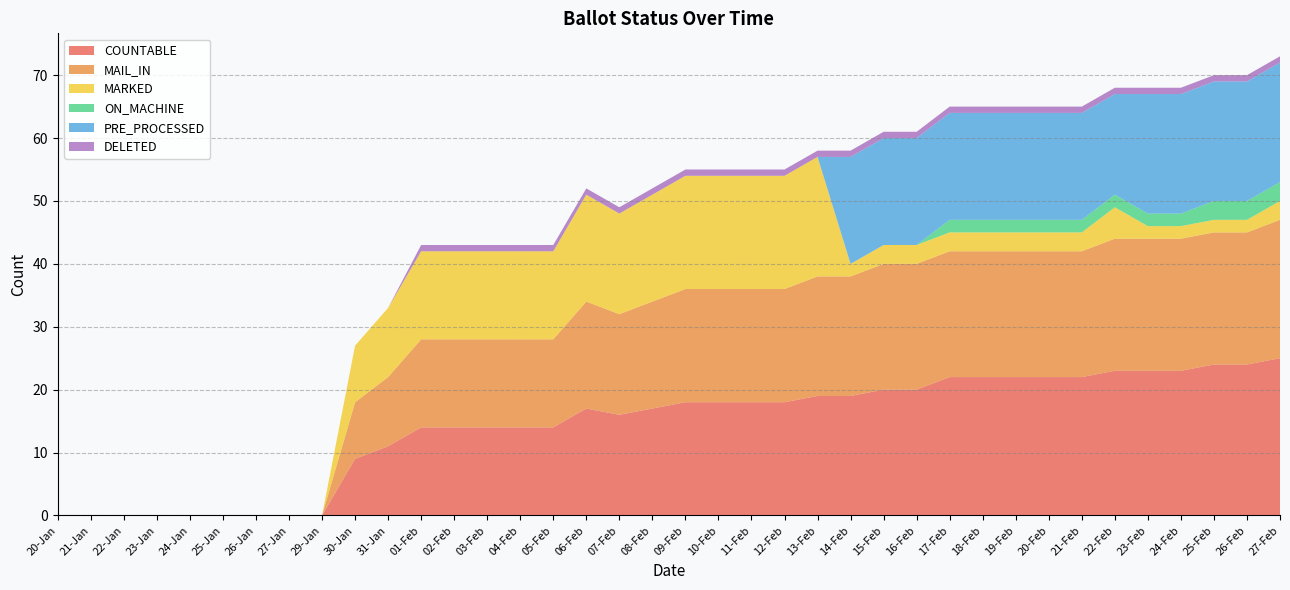

Reading left to right, what are all the values shown in this chart?

COUNTABLE: 20-Jan=0	21-Jan=0	22-Jan=0	23-Jan=0	24-Jan=0	25-Jan=0	26-Jan=0	27-Jan=0	29-Jan=0	30-Jan=9	31-Jan=11	01-Feb=14	02-Feb=14	03-Feb=14	04-Feb=14	05-Feb=14	06-Feb=17	07-Feb=16	08-Feb=17	09-Feb=18	10-Feb=18	11-Feb=18	12-Feb=18	13-Feb=19	14-Feb=19	15-Feb=20	16-Feb=20	17-Feb=22	18-Feb=22	19-Feb=22	20-Feb=22	21-Feb=22	22-Feb=23	23-Feb=23	24-Feb=23	25-Feb=24	26-Feb=24	27-Feb=25
MAIL_IN: 20-Jan=0	21-Jan=0	22-Jan=0	23-Jan=0	24-Jan=0	25-Jan=0	26-Jan=0	27-Jan=0	29-Jan=0	30-Jan=9	31-Jan=11	01-Feb=14	02-Feb=14	03-Feb=14	04-Feb=14	05-Feb=14	06-Feb=17	07-Feb=16	08-Feb=17	09-Feb=18	10-Feb=18	11-Feb=18	12-Feb=18	13-Feb=19	14-Feb=19	15-Feb=20	16-Feb=20	17-Feb=20	18-Feb=20	19-Feb=20	20-Feb=20	21-Feb=20	22-Feb=21	23-Feb=21	24-Feb=21	25-Feb=21	26-Feb=21	27-Feb=22
MARKED: 20-Jan=0	21-Jan=0	22-Jan=0	23-Jan=0	24-Jan=0	25-Jan=0	26-Jan=0	27-Jan=0	29-Jan=0	30-Jan=9	31-Jan=11	01-Feb=14	02-Feb=14	03-Feb=14	04-Feb=14	05-Feb=14	06-Feb=17	07-Feb=16	08-Feb=17	09-Feb=18	10-Feb=18	11-Feb=18	12-Feb=18	13-Feb=19	14-Feb=2	15-Feb=3	16-Feb=3	17-Feb=3	18-Feb=3	19-Feb=3	20-Feb=3	21-Feb=3	22-Feb=5	23-Feb=2	24-Feb=2	25-Feb=2	26-Feb=2	27-Feb=3
ON_MACHINE: 20-Jan=0	21-Jan=0	22-Jan=0	23-Jan=0	24-Jan=0	25-Jan=0	26-Jan=0	27-Jan=0	29-Jan=0	30-Jan=0	31-Jan=0	01-Feb=0	02-Feb=0	03-Feb=0	04-Feb=0	05-Feb=0	06-Feb=0	07-Feb=0	08-Feb=0	09-Feb=0	10-Feb=0	11-Feb=0	12-Feb=0	13-Feb=0	14-Feb=0	15-Feb=0	16-Feb=0	17-Feb=2	18-Feb=2	19-Feb=2	20-Feb=2	21-Feb=2	22-Feb=2	23-Feb=2	24-Feb=2	25-Feb=3	26-Feb=3	27-Feb=3
PRE_PROCESSED: 20-Jan=0	21-Jan=0	22-Jan=0	23-Jan=0	24-Jan=0	25-Jan=0	26-Jan=0	27-Jan=0	29-Jan=0	30-Jan=0	31-Jan=0	01-Feb=0	02-Feb=0	03-Feb=0	04-Feb=0	05-Feb=0	06-Feb=0	07-Feb=0	08-Feb=0	09-Feb=0	10-Feb=0	11-Feb=0	12-Feb=0	13-Feb=0	14-Feb=17	15-Feb=17	16-Feb=17	17-Feb=17	18-Feb=17	19-Feb=17	20-Feb=17	21-Feb=17	22-Feb=16	23-Feb=19	24-Feb=19	25-Feb=19	26-Feb=19	27-Feb=19
DELETED: 20-Jan=0	21-Jan=0	22-Jan=0	23-Jan=0	24-Jan=0	25-Jan=0	26-Jan=0	27-Jan=0	29-Jan=0	30-Jan=0	31-Jan=0	01-Feb=1	02-Feb=1	03-Feb=1	04-Feb=1	05-Feb=1	06-Feb=1	07-Feb=1	08-Feb=1	09-Feb=1	10-Feb=1	11-Feb=1	12-Feb=1	13-Feb=1	14-Feb=1	15-Feb=1	16-Feb=1	17-Feb=1	18-Feb=1	19-Feb=1	20-Feb=1	21-Feb=1	22-Feb=1	23-Feb=1	24-Feb=1	25-Feb=1	26-Feb=1	27-Feb=1